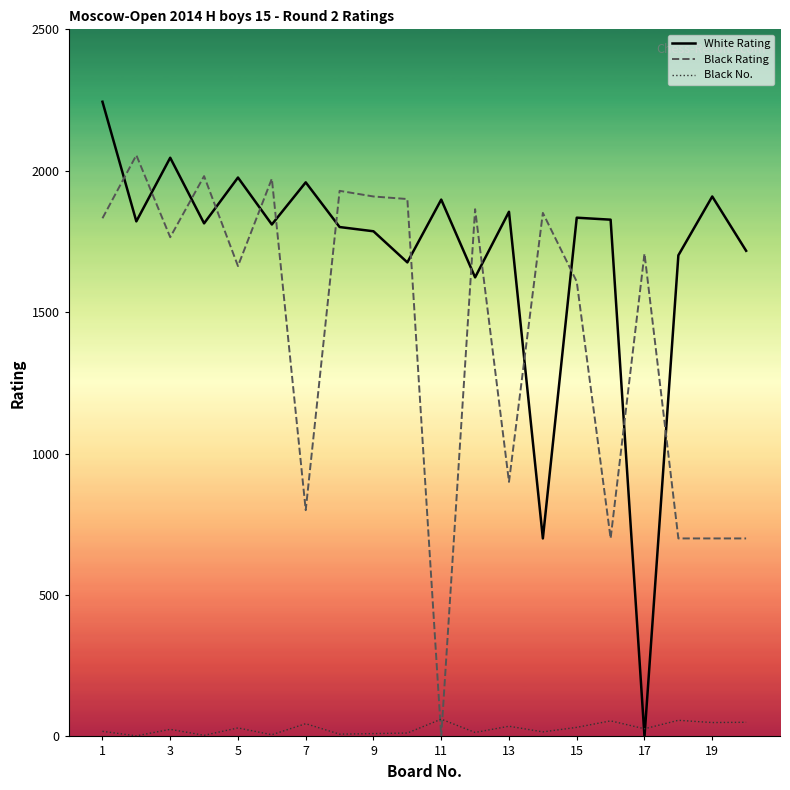

True or false: White Rating and Black Rating intersect in this chart.

True